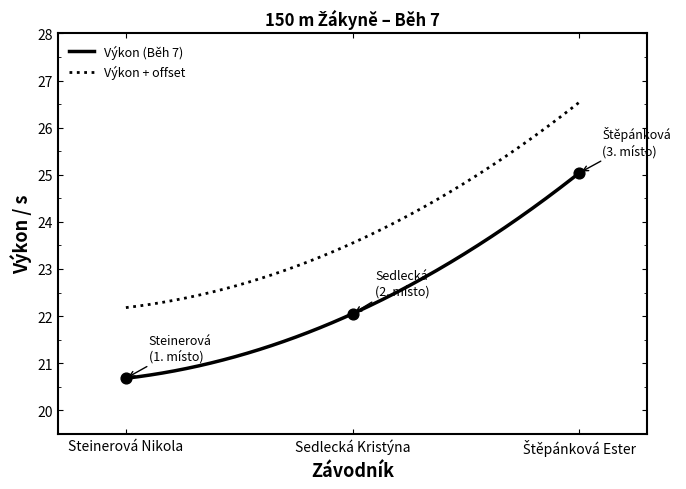

Which has a higher value, Sedlecká Kristýna or Štěpánková Ester?

Štěpánková Ester